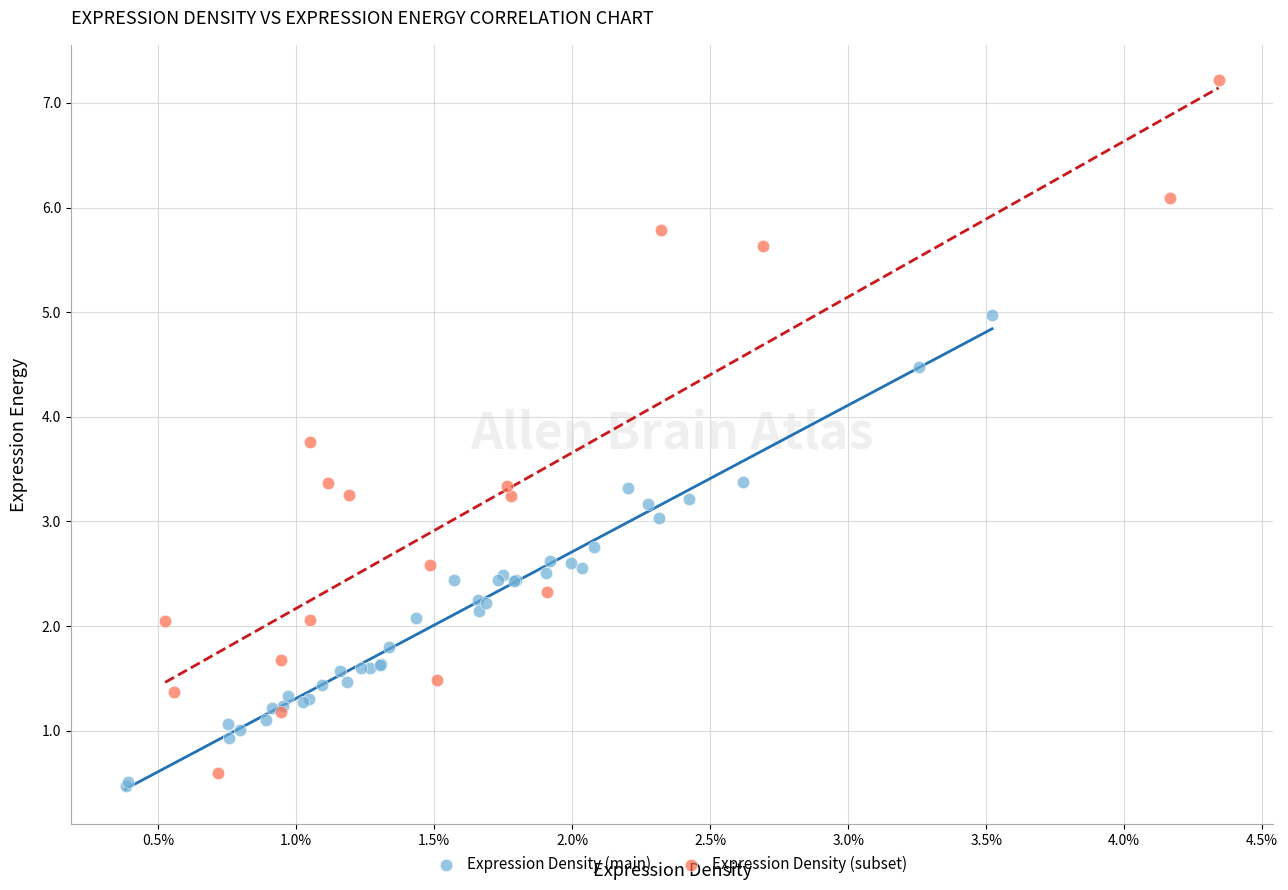

Which series has the largest Y range (max minus min)?

Expression Density (subset)